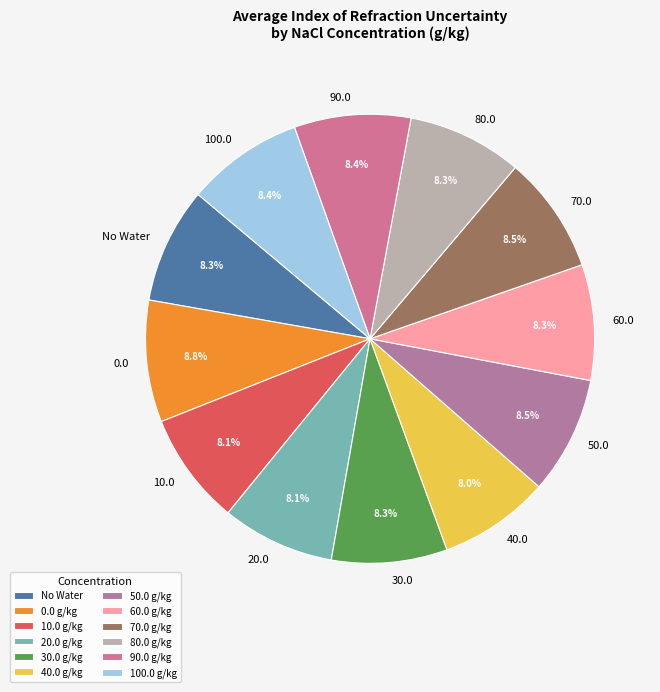

How many segments does this pie chart have?

12